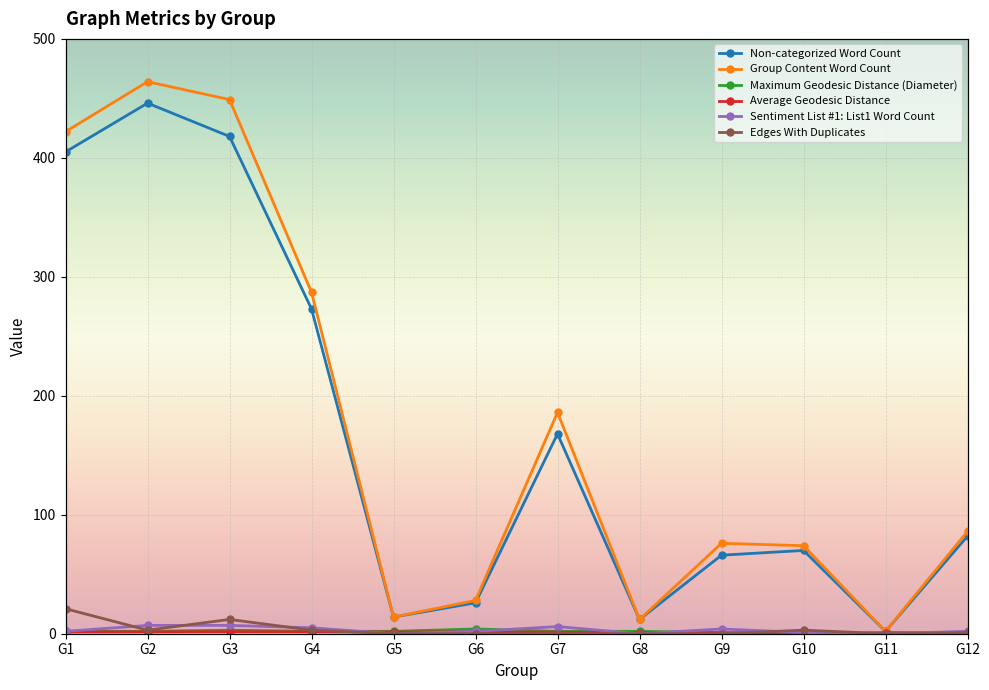

What is the difference between the Sentiment List #1: List1 Word Count values at G2 and G5?

7.0